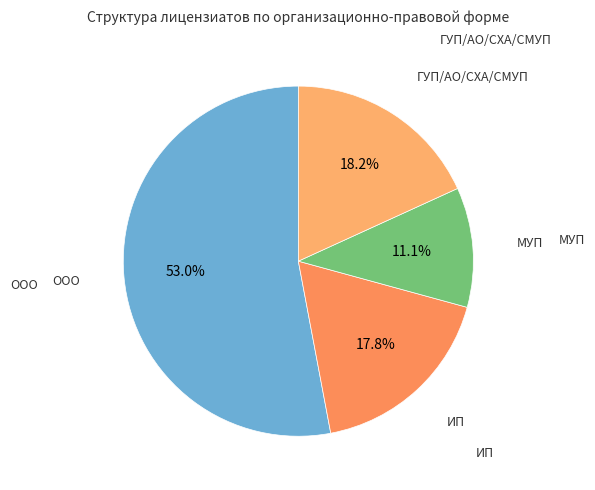

Count the number of slices in the pie.

4